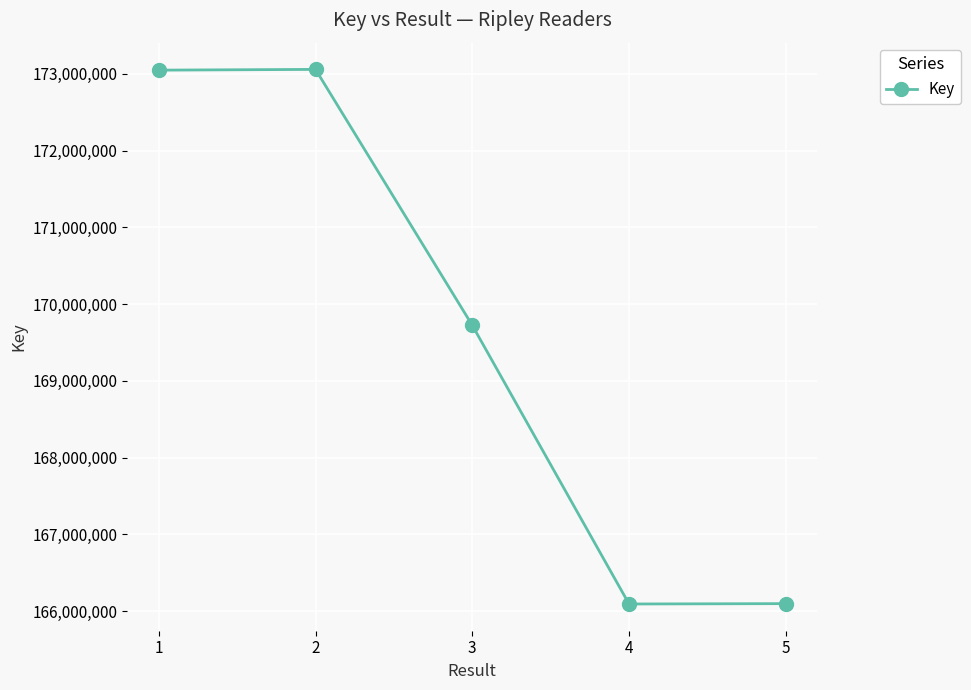

Is it true that the value at 5 is 166097382?

True